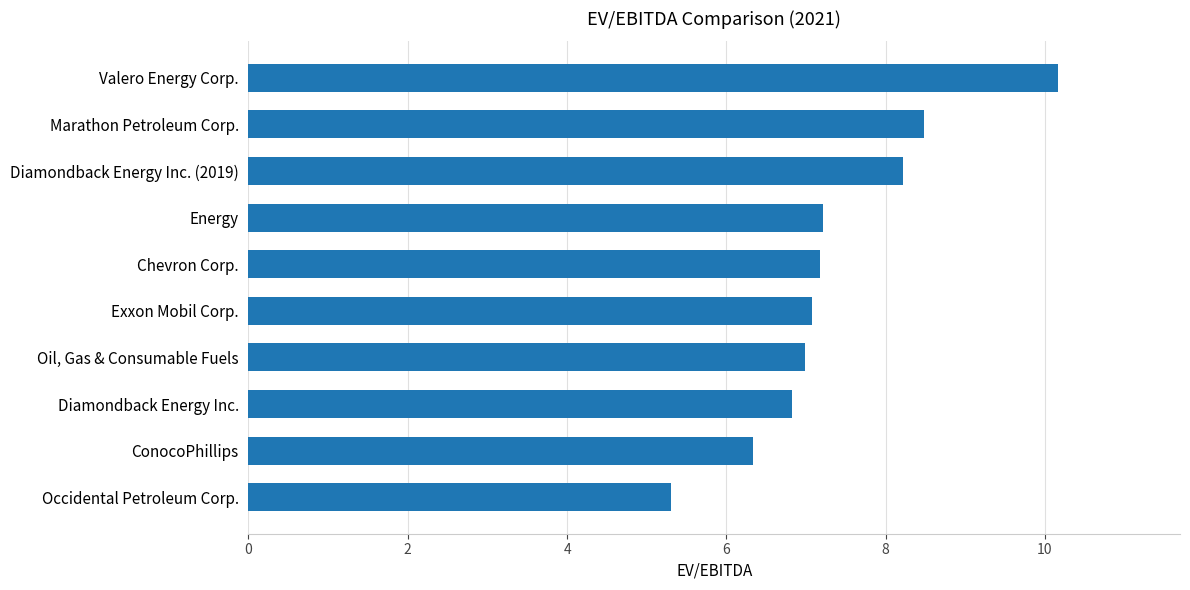

List the labels in order of value, smallest first.

Occidental Petroleum Corp., ConocoPhillips, Diamondback Energy Inc., Oil, Gas & Consumable Fuels, Exxon Mobil Corp., Chevron Corp., Energy, Diamondback Energy Inc. (2019), Marathon Petroleum Corp., Valero Energy Corp.